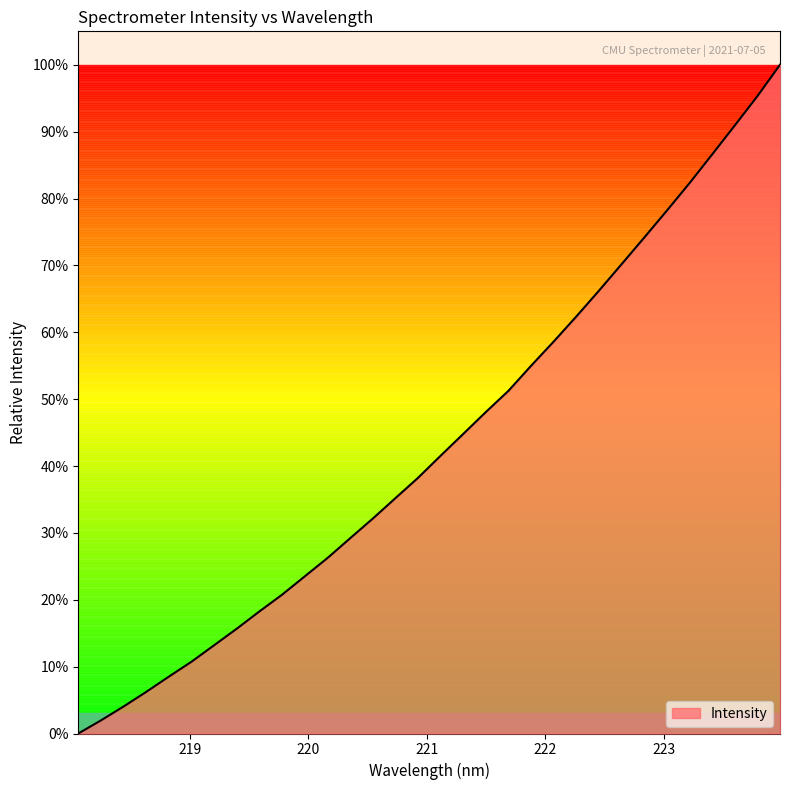

What is the greatest value displayed?

100.0